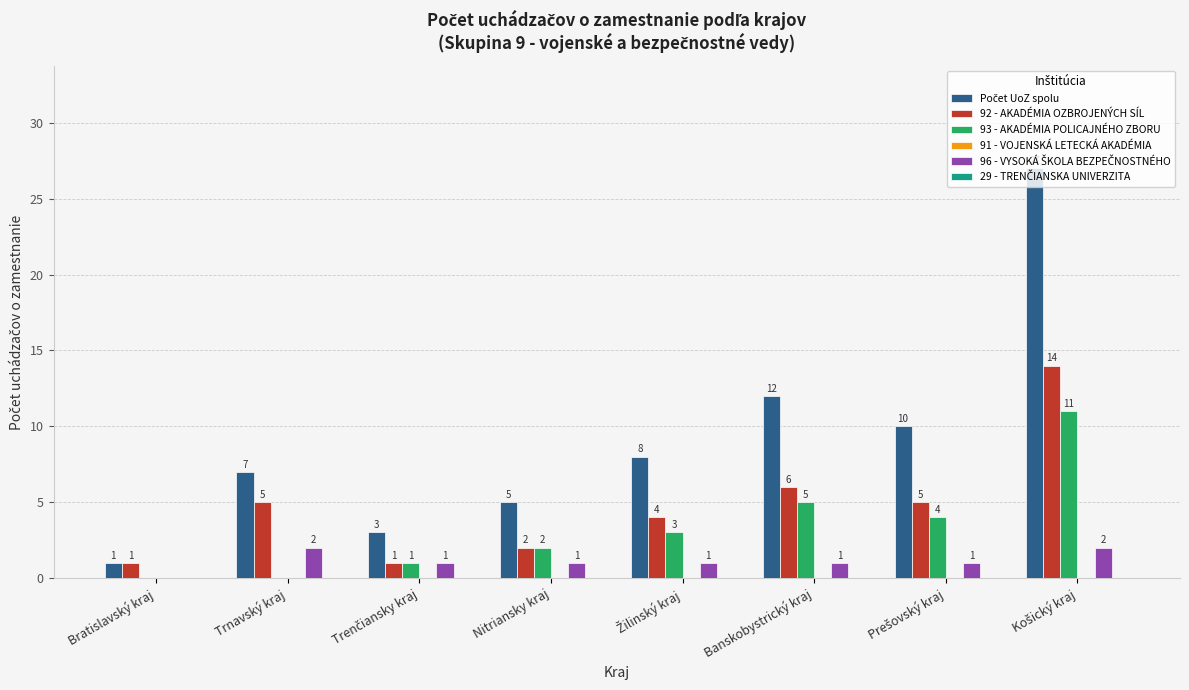

What is the maximum value for 93 - AKADÉMIA POLICAJNÉHO ZBORU?

11